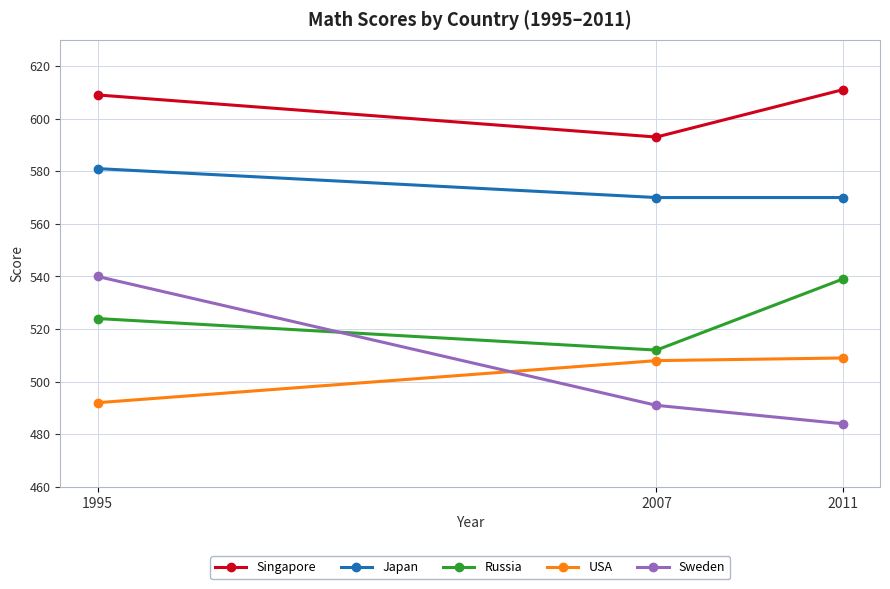

Where does the Sweden series first go above 491?

1995